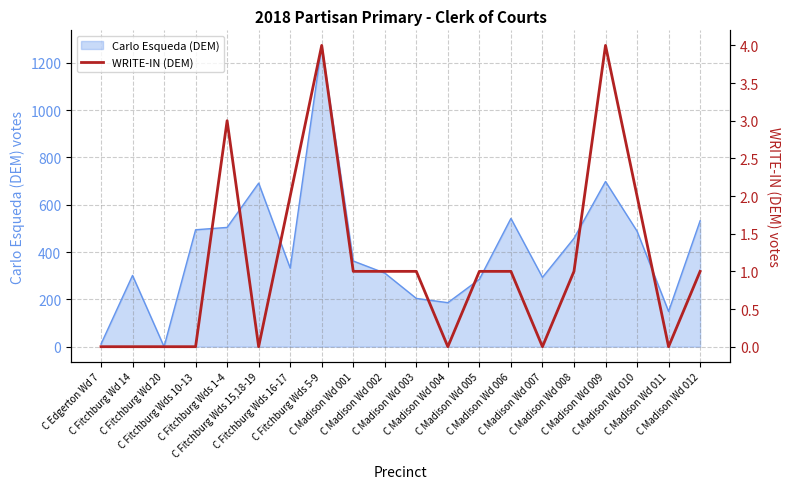

What is the highest value of the Carlo Esqueda (DEM) series?

1273